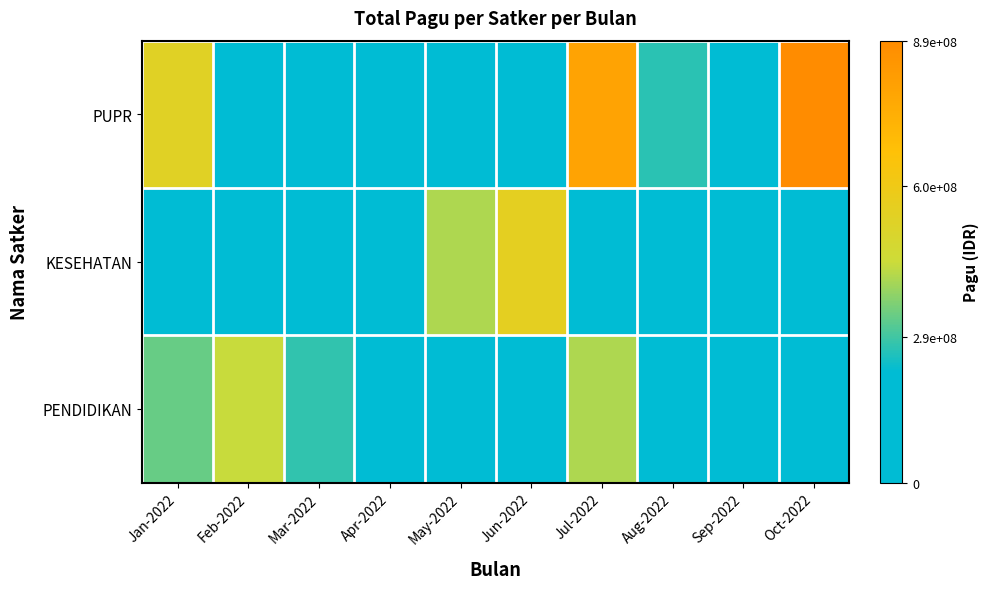

Which has a higher value, Apr-2022 or Mar-2022?

Apr-2022